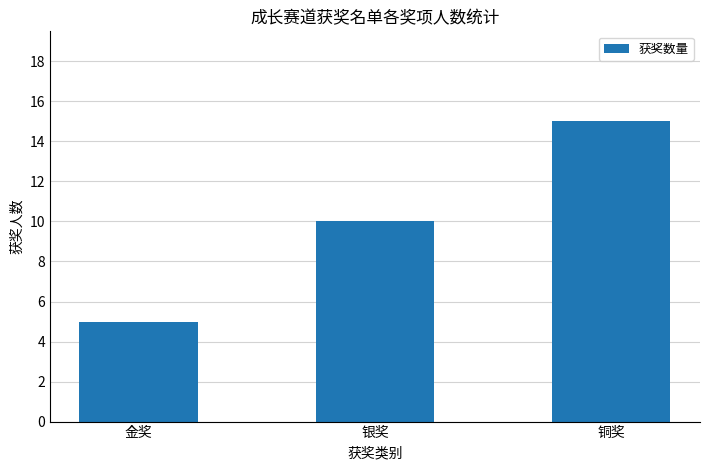

What is the maximum value shown in the chart?

15